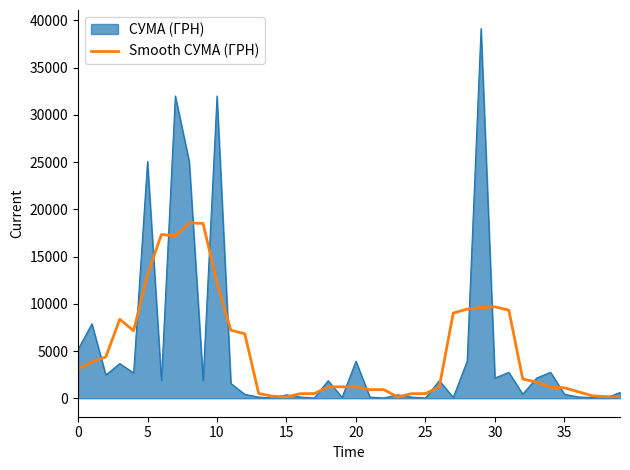

Rank the series by their maximum value, from lowest to highest.

Smooth СУМА (ГРН), СУМА (ГРН)